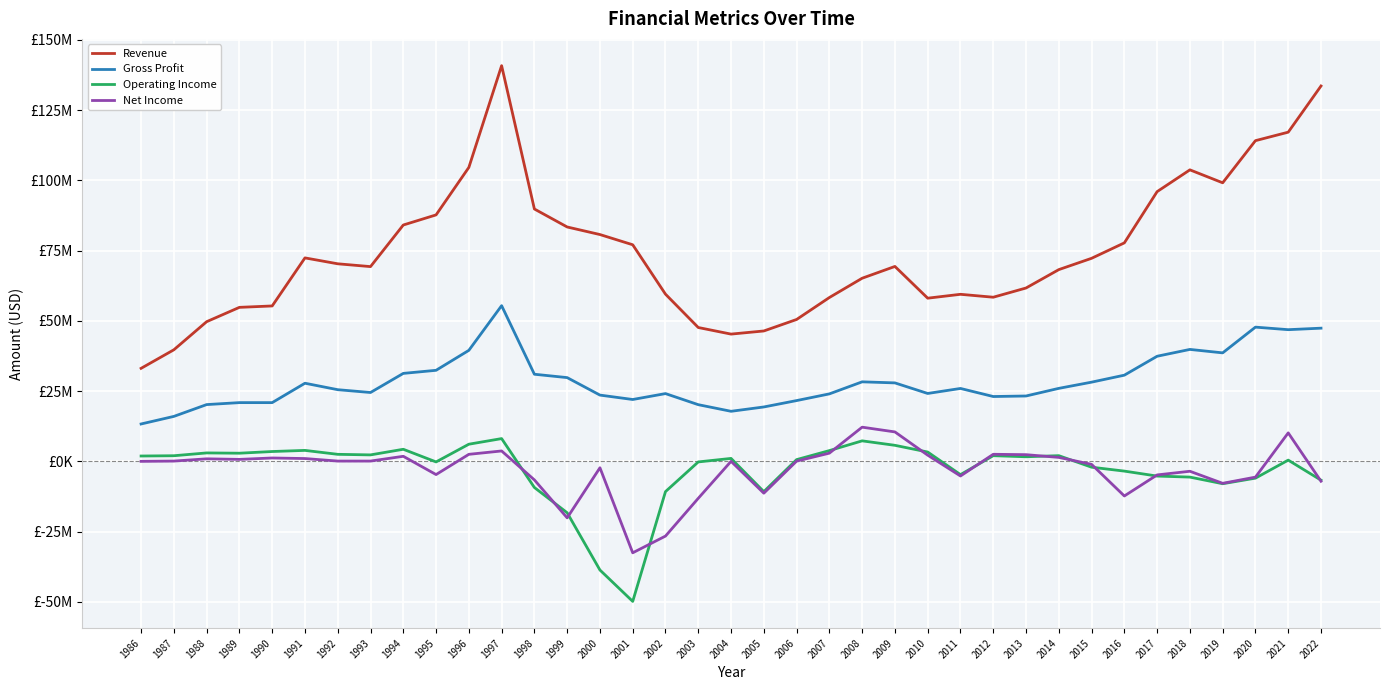

Where does the Revenue series first go above 69359000?

1991